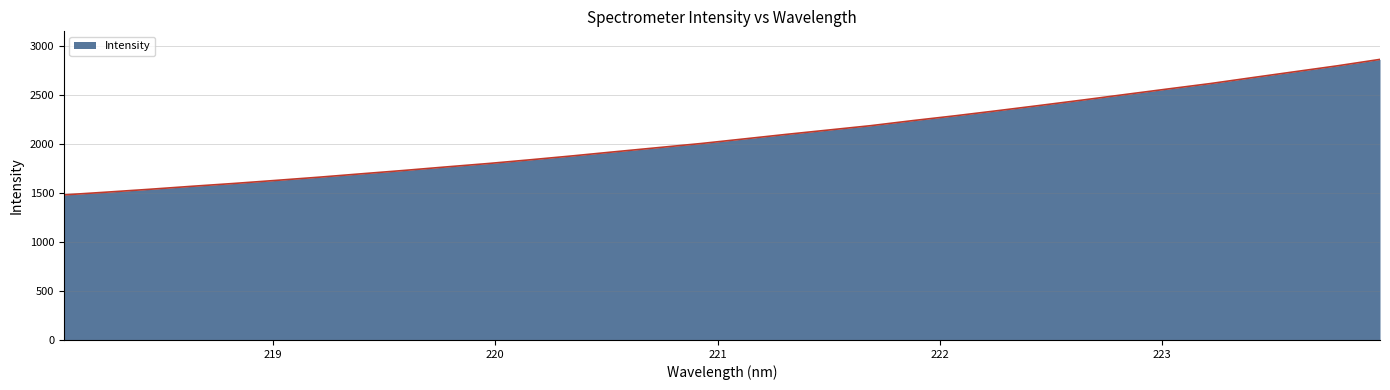

True or false: the data has more than 2 interior local peaks.

False